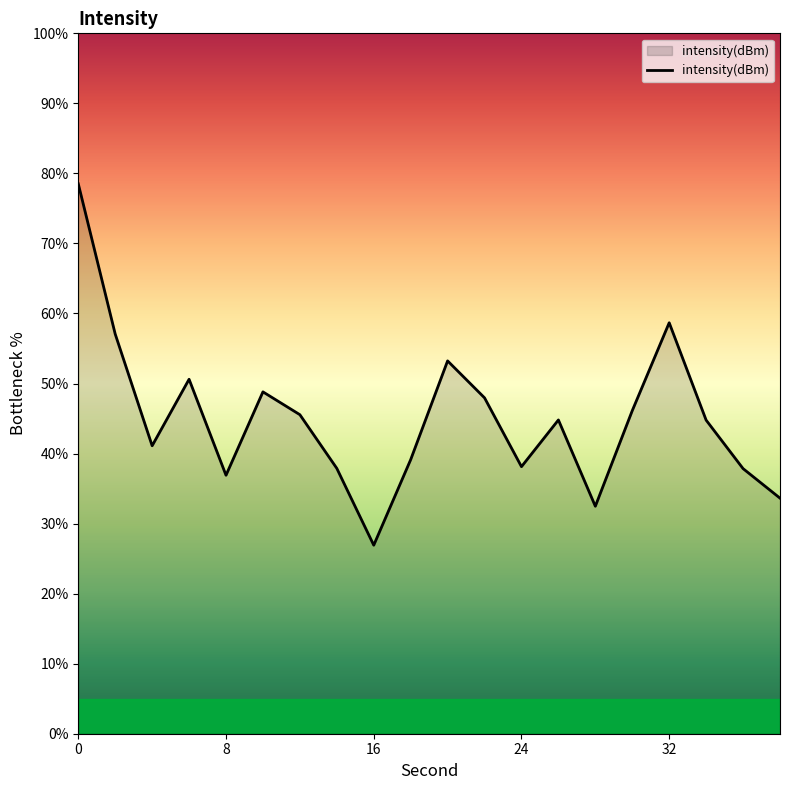

What is the greatest value displayed?

78.5